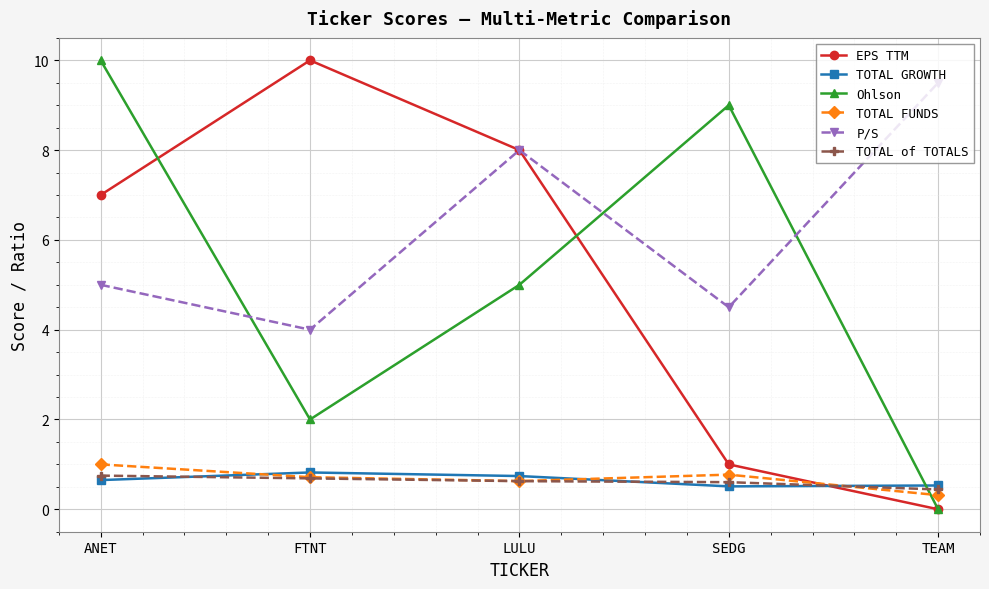

Which series has the largest total across all categories?

P/S